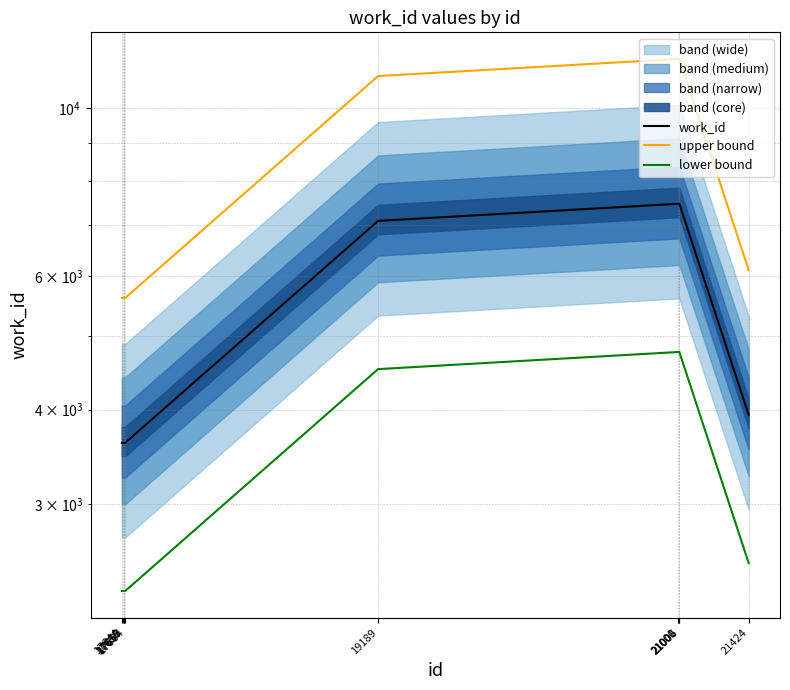

At which category is the sum across all series the highest?

21000